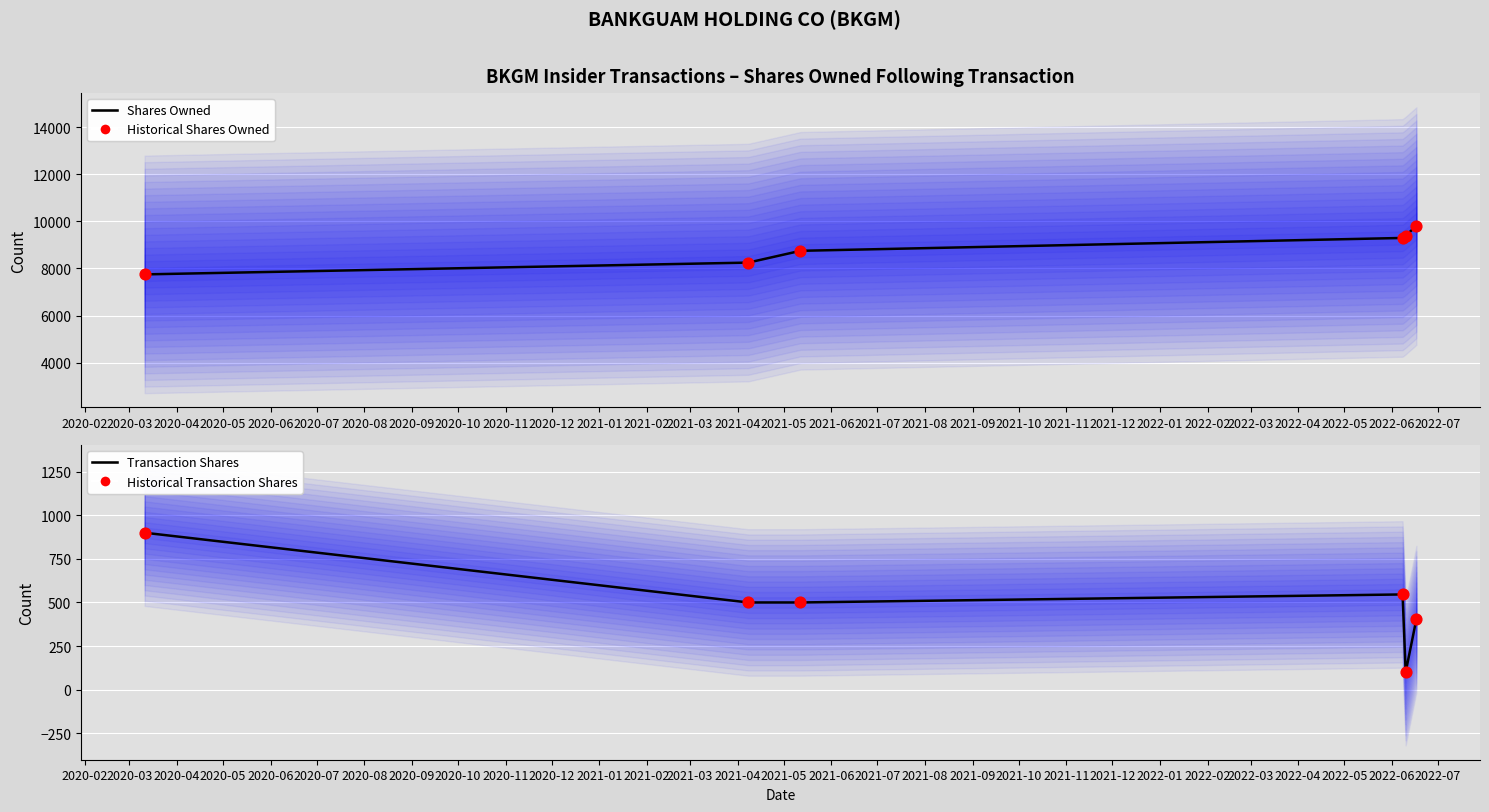

What is the total value across all series at 2020-04?

18496